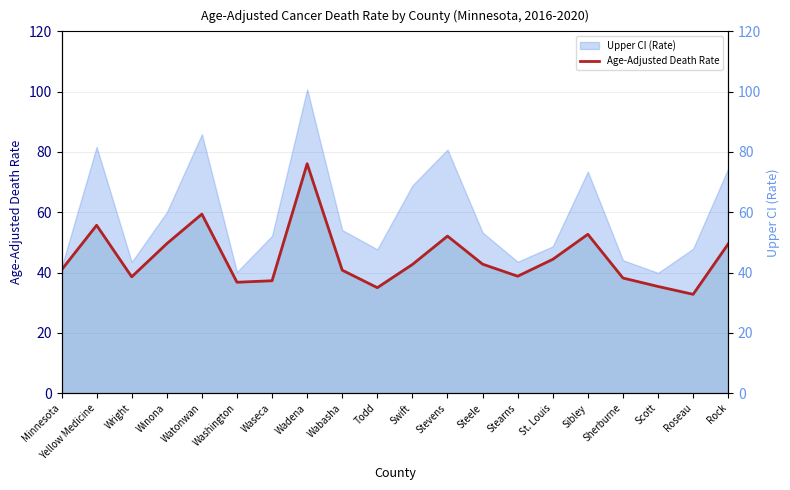

What is the difference between the highest and lowest values at Scott?

4.5